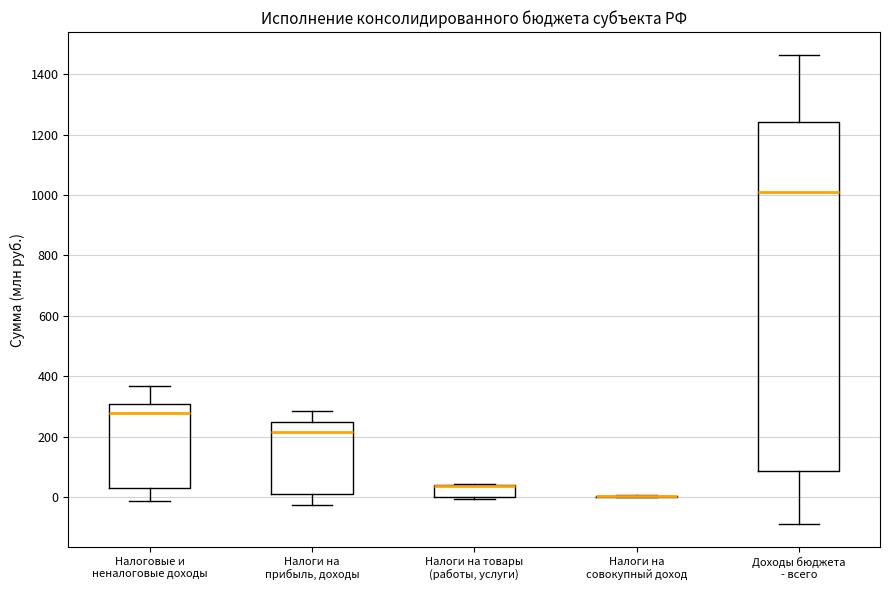

Reading left to right, transcribe this box plot: for each box, give where its median line is, the range the box spans, and where its two whiskers end, as read against the y-axis. The values are not printed on the chart, so give them approximately, as read against the axis.

Налоговые и неналоговые доходы: median 280, box 20 to 300, whiskers -20 to 360
Налоги на прибыль, доходы: median 220, box 20 to 240, whiskers -20 to 280
Налоги на товары (работы, услуги): median 40 (drawn on the box's upper edge), box 0 to 40, whiskers 0 to 40
Налоги на совокупный доход: box collapsed to a line at 0, whiskers 0 to 0
Доходы бюджета - всего: median 1000, box 80 to 1240, whiskers -80 to 1460